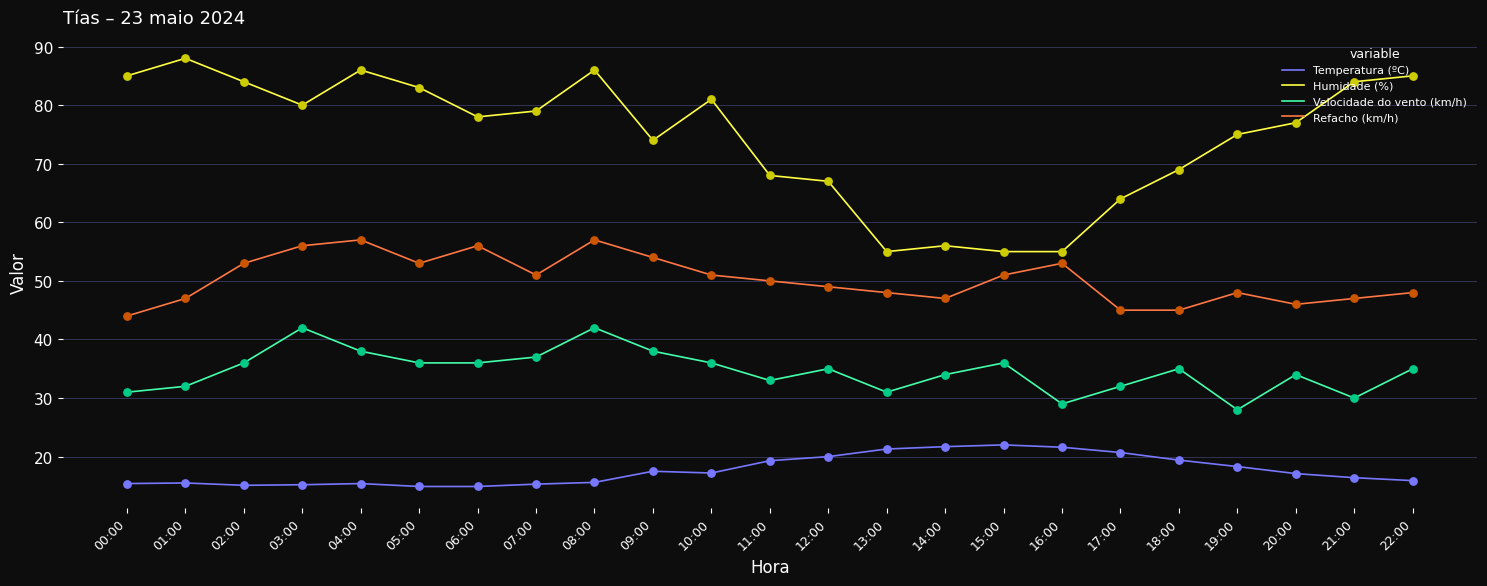

Which series has the largest total across all categories?

Humidade (%)